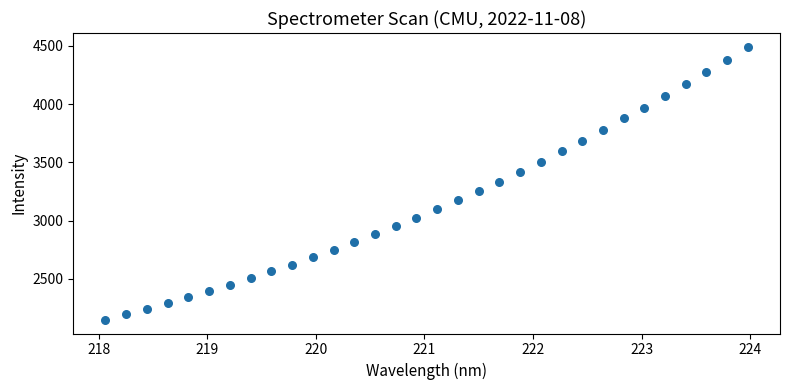

What is the range of Y values (max minus min)?

2344.2